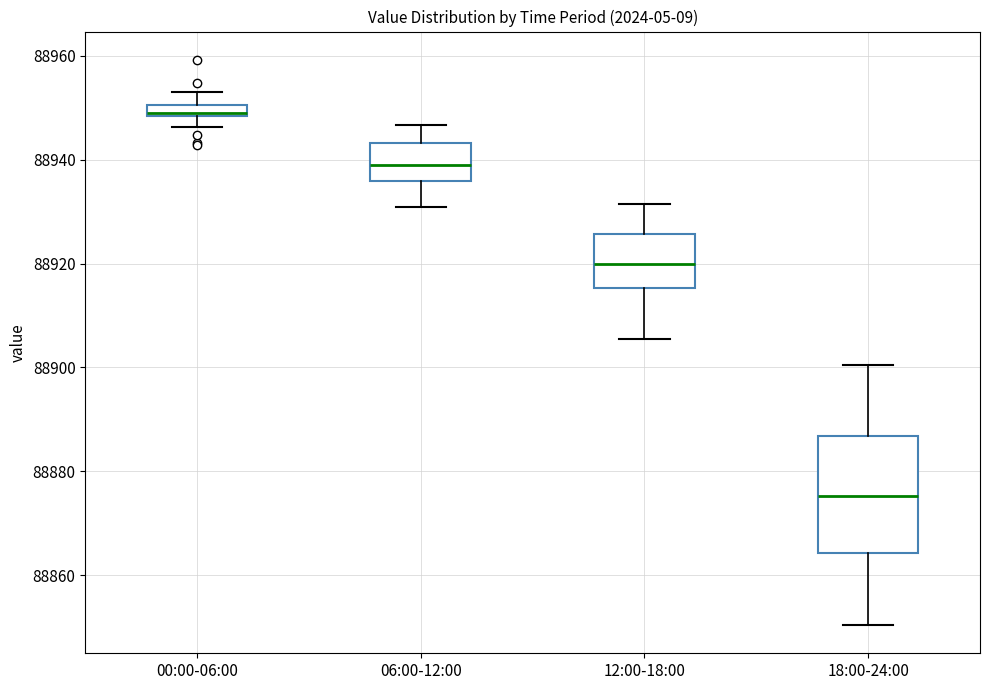

Which box is the tallest, from its lower edge to its upper edge?

18:00-24:00